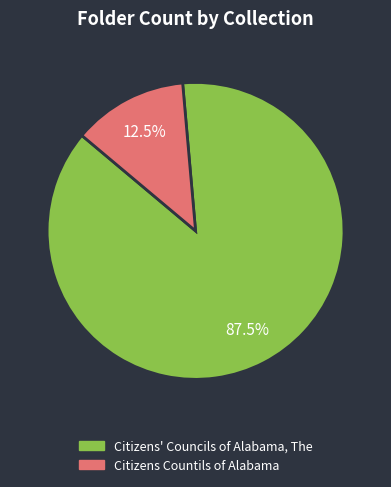

Is it true that Citizens Countils of Alabama is 27% of the pie?

False